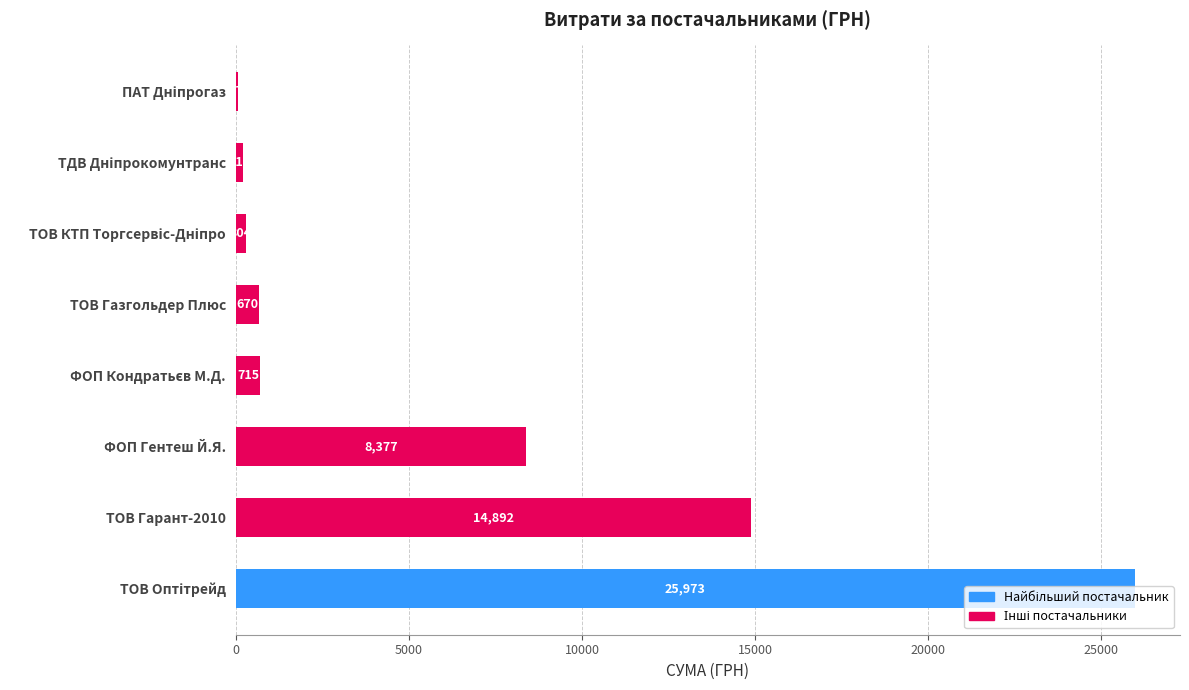

Approximately how many times larger is the value at ФОП Гентеш Й.Я. compared to ТОВ Газгольдер Плюс?

12.5